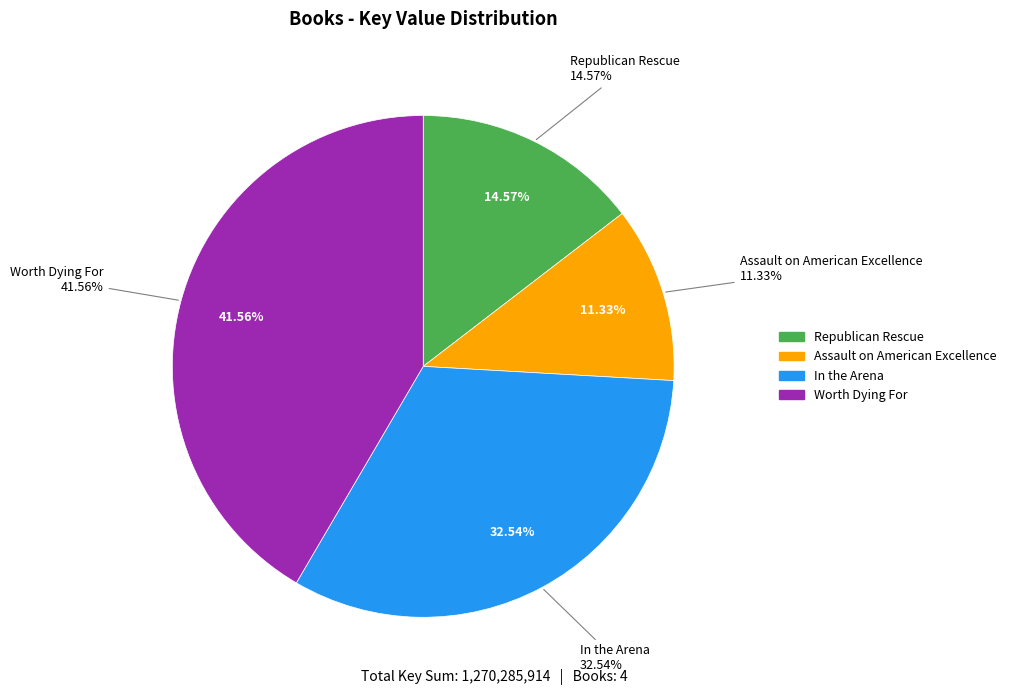

Does In the Arena represent more than half of the total?

No